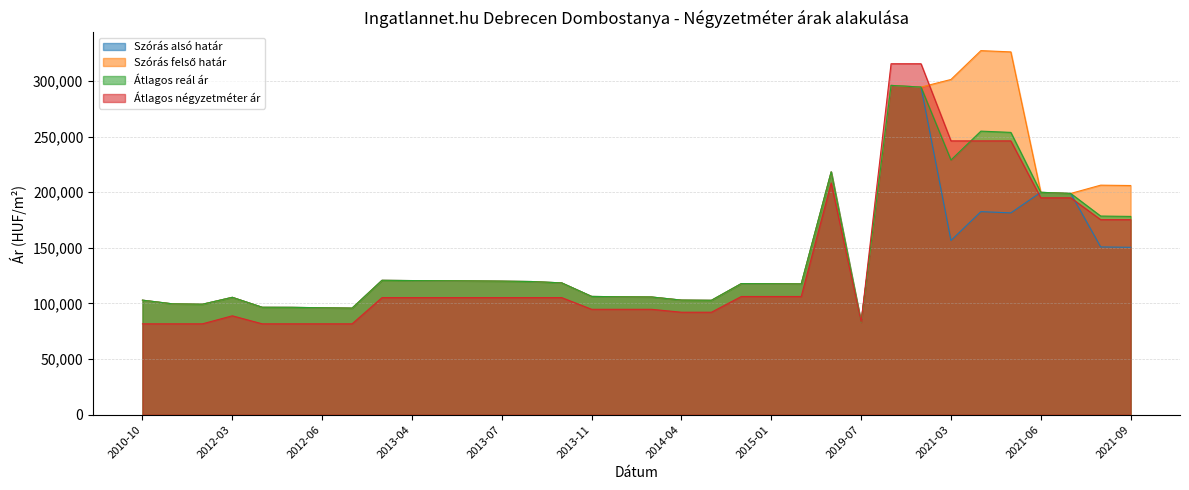

How many lines are shown in the chart?

4